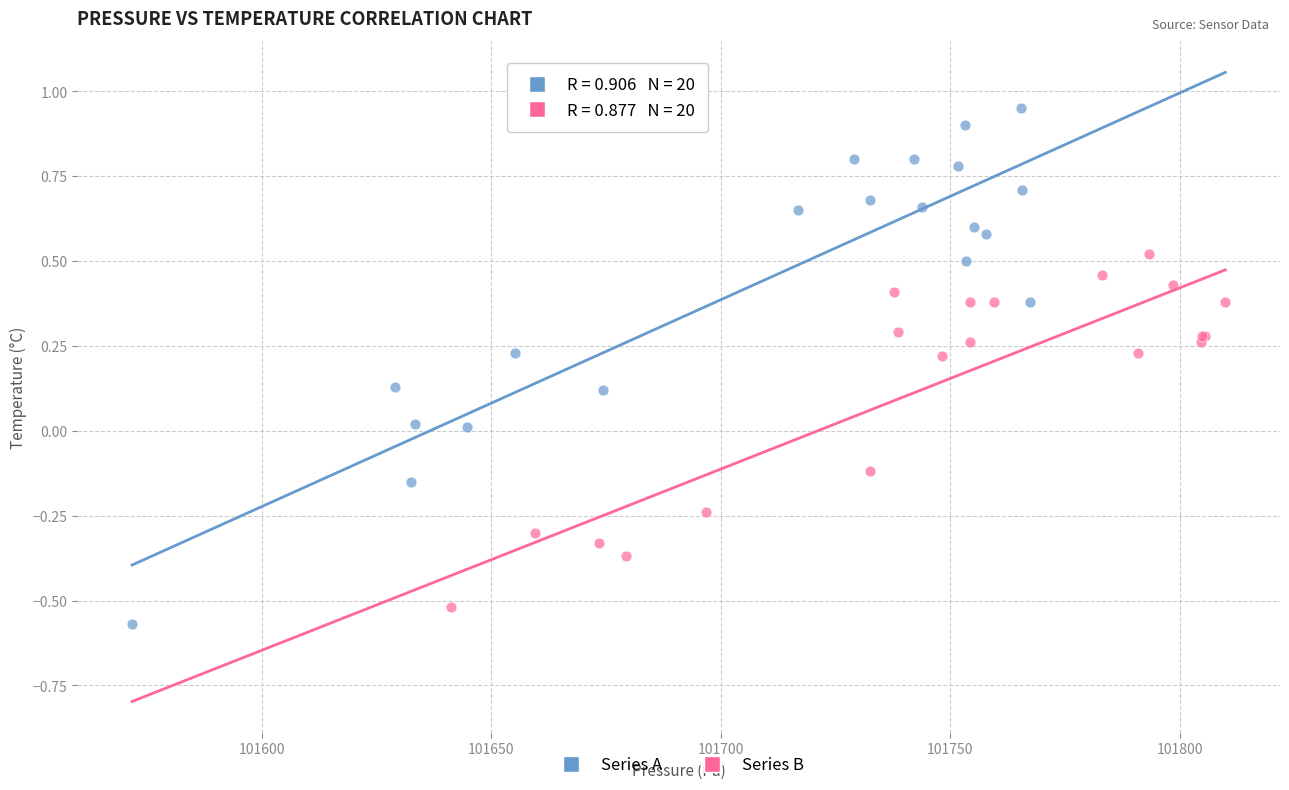

What are all the series names shown in the legend?

Series A, Series B